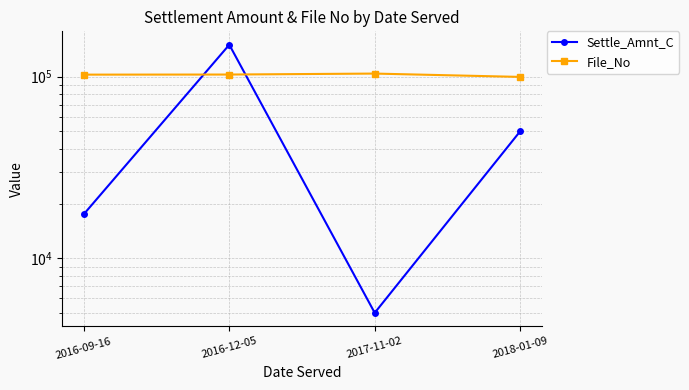

What is the difference between the maximum and minimum values in the File_No series?

4308